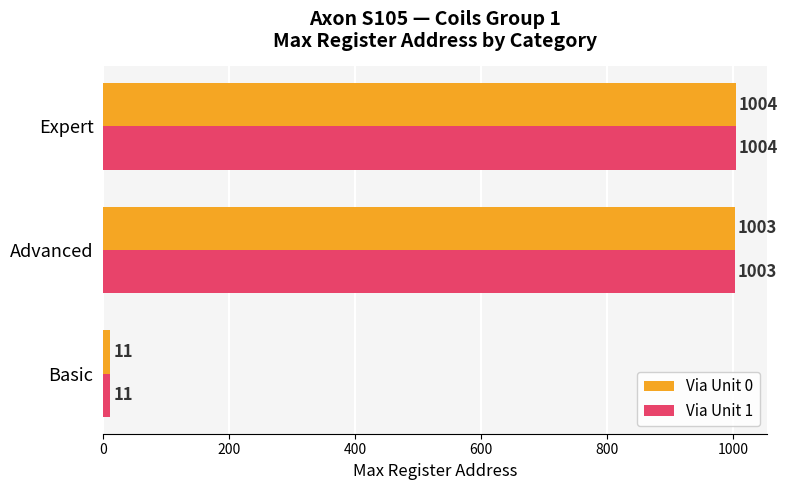

What is the minimum value for Via Unit 1?

11